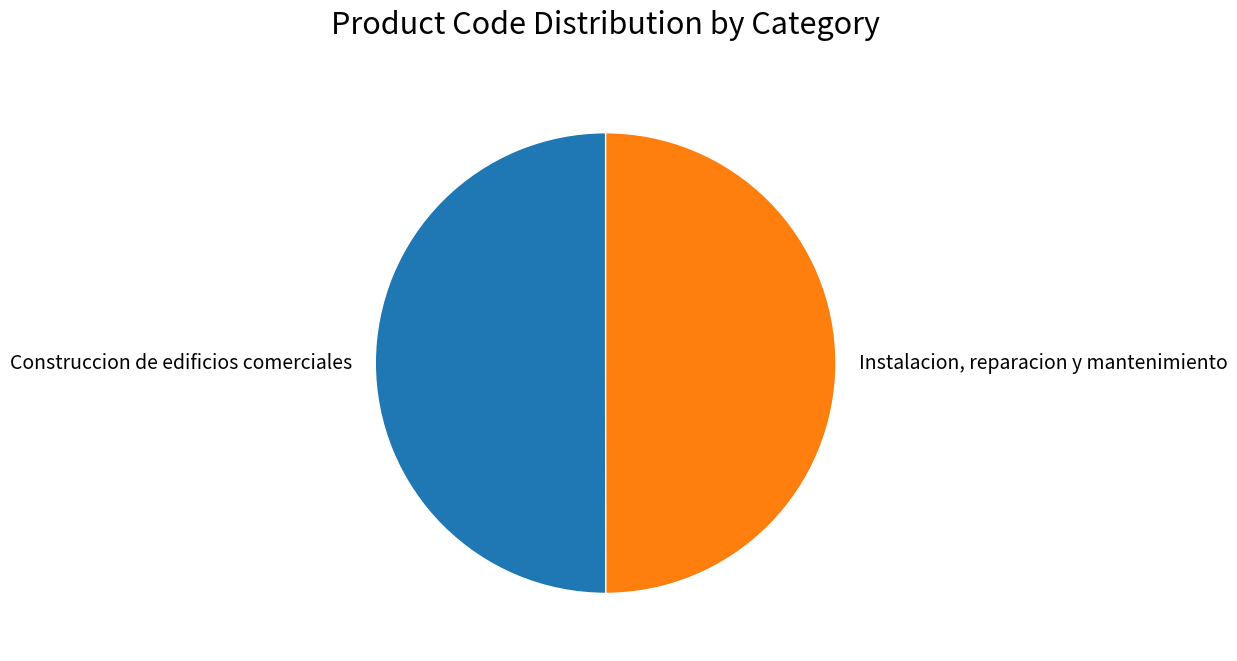

Approximately how many times larger is the value at Construccion de edificios comerciales compared to Instalacion, reparacion y mantenimiento?

1.0